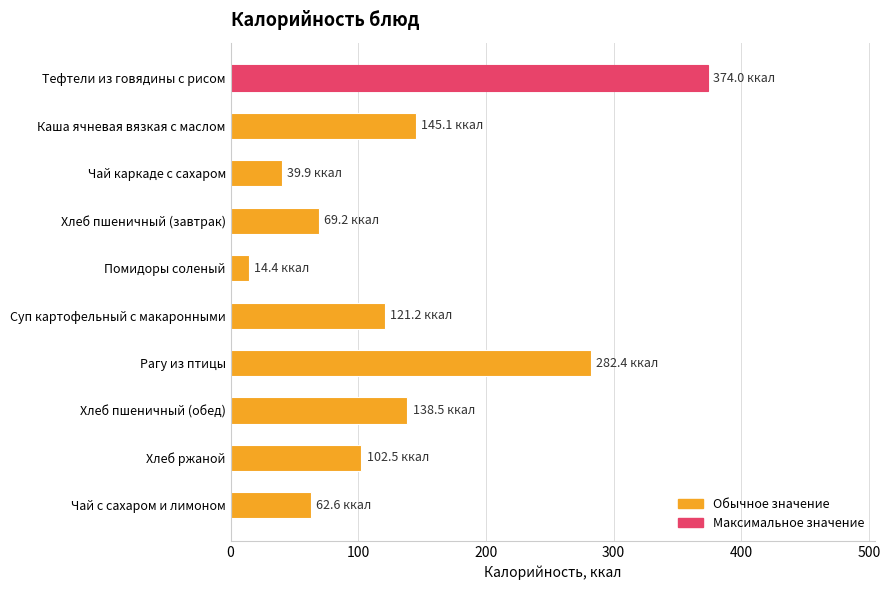

The chart shows a value of 69.2 at Хлеб пшеничный (завтрак). True or false?

True